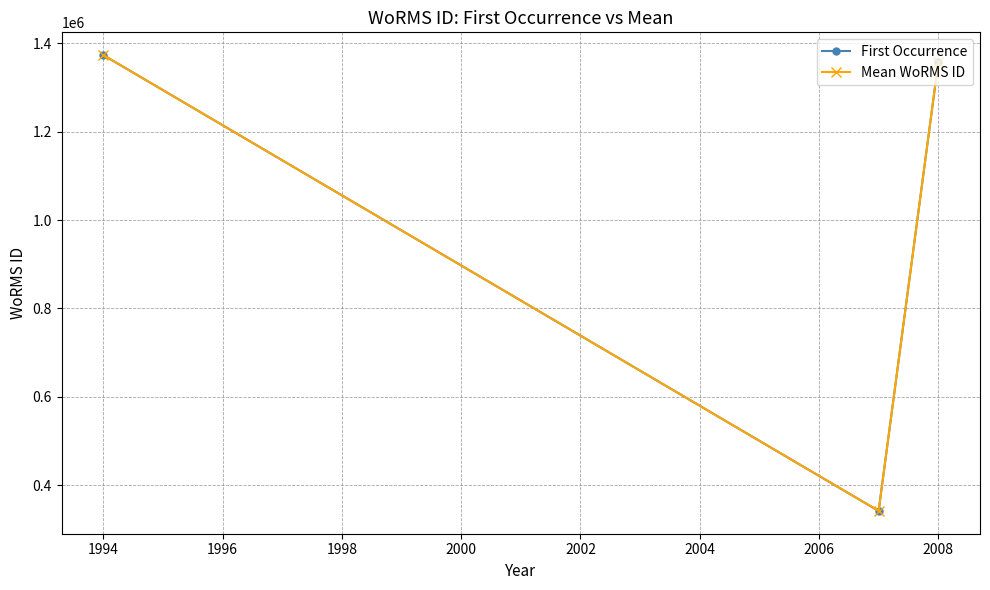

What is the sum of all First Occurrence values?

3071849